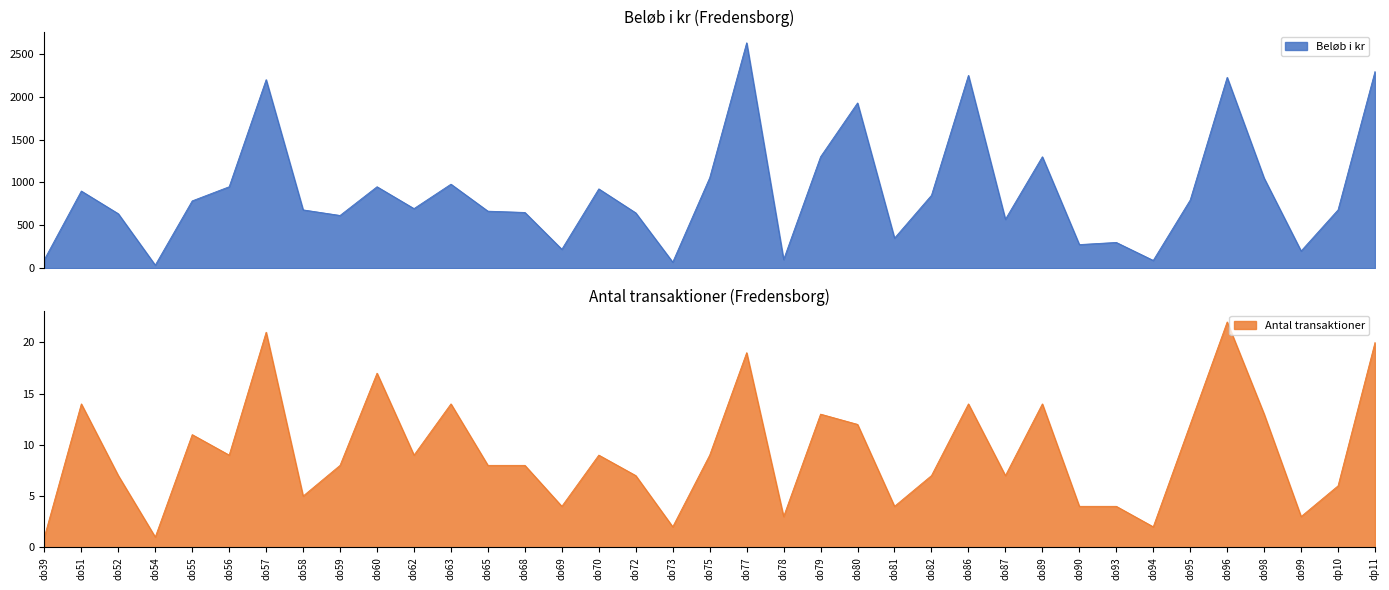

True or false: Antal transaktioner has more than 1 points higher than both neighbors.

True